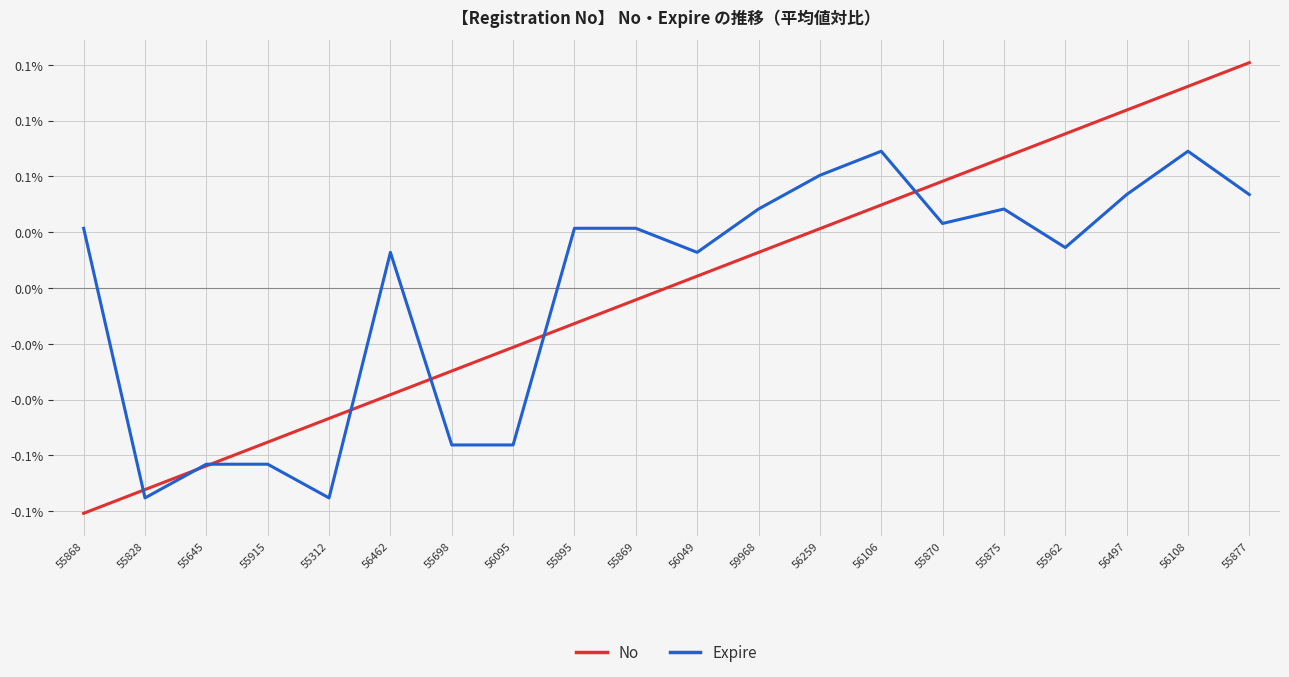

What is the label of the 3rd point from the right?

56497